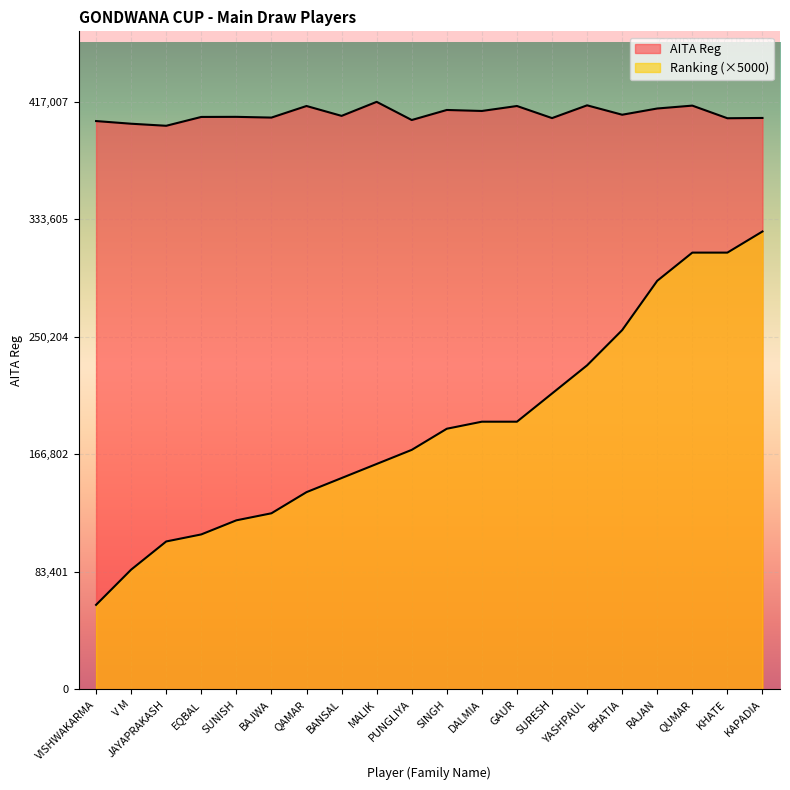

What is the sum of the Ranking values at SUNISH and RAJAN?

410000